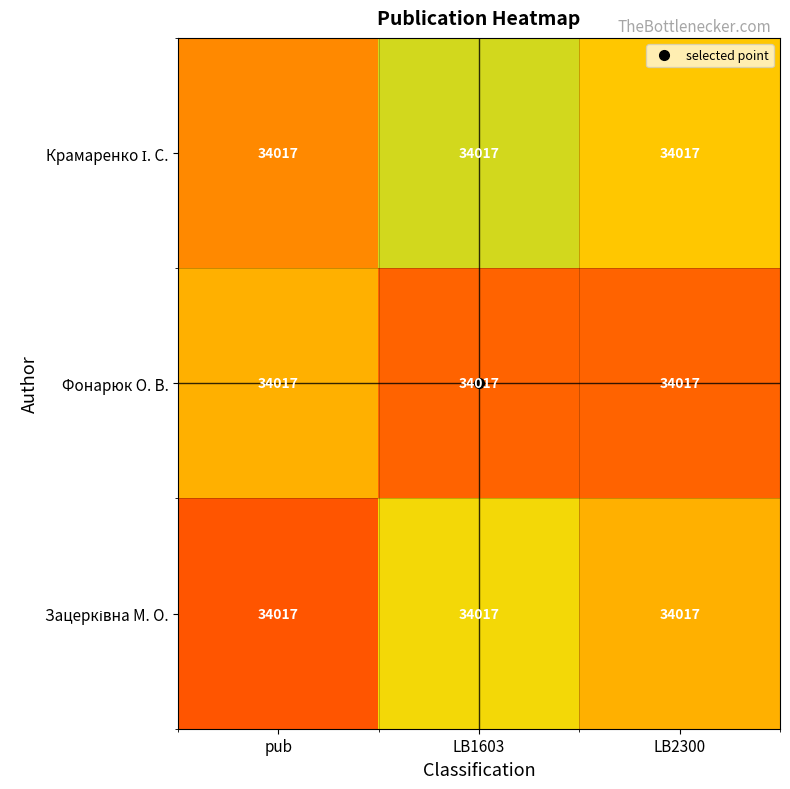

At which label does Фонарюк О. В. reach its minimum?

LB2300